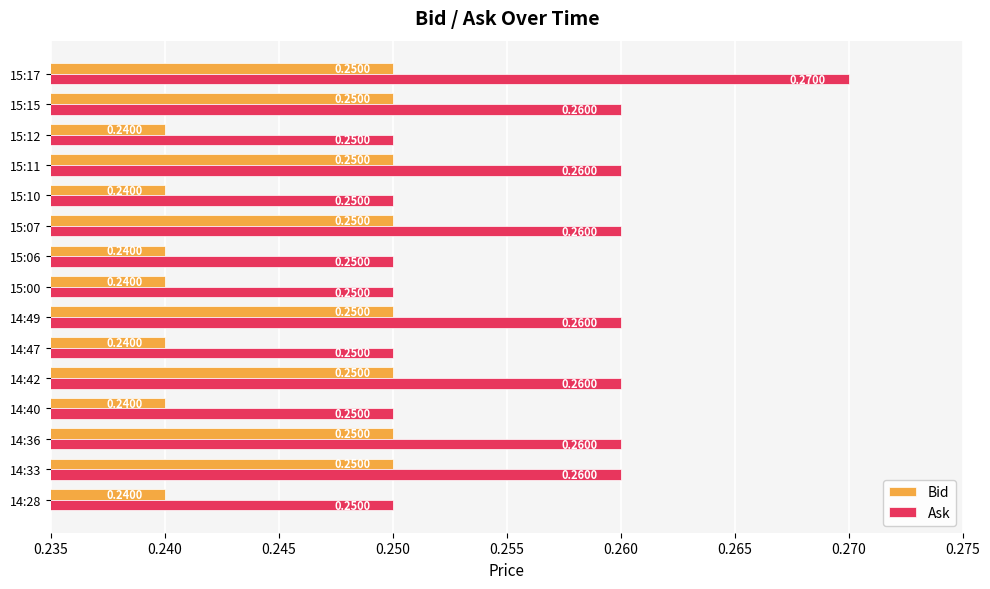

How many Bid values are between 0 and 1?

15